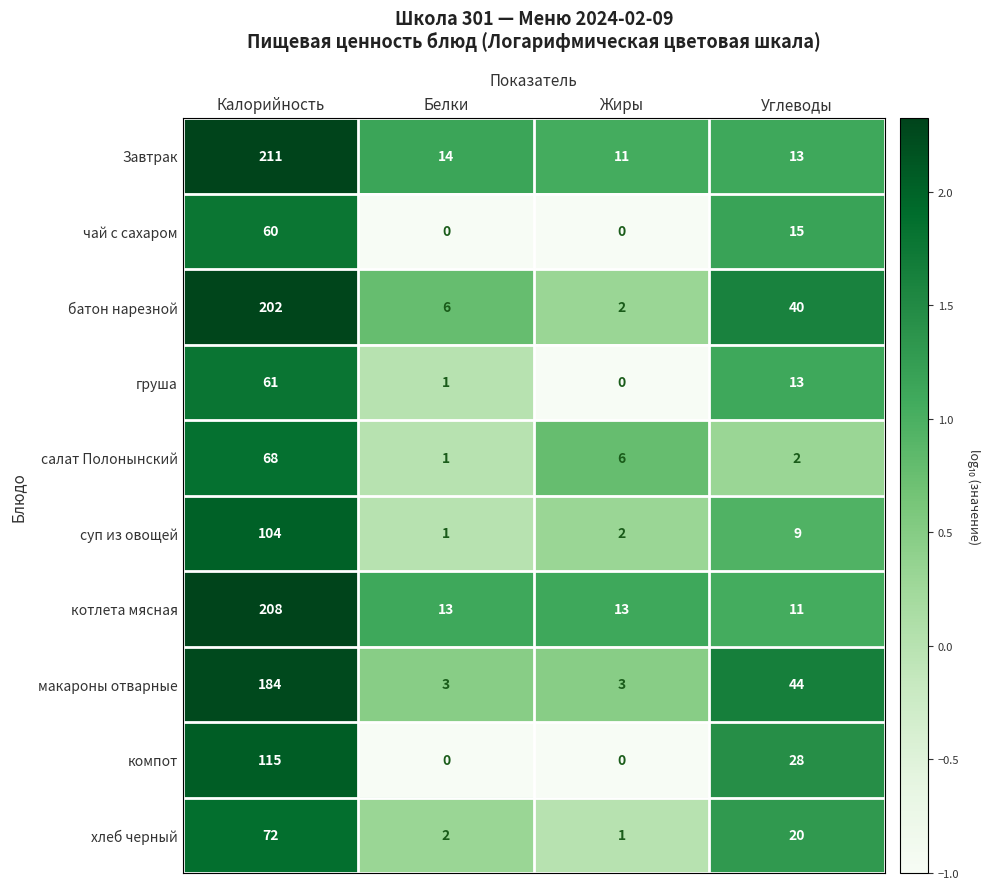

What is the difference between the maximum and minimum values in the батон нарезной series?

200